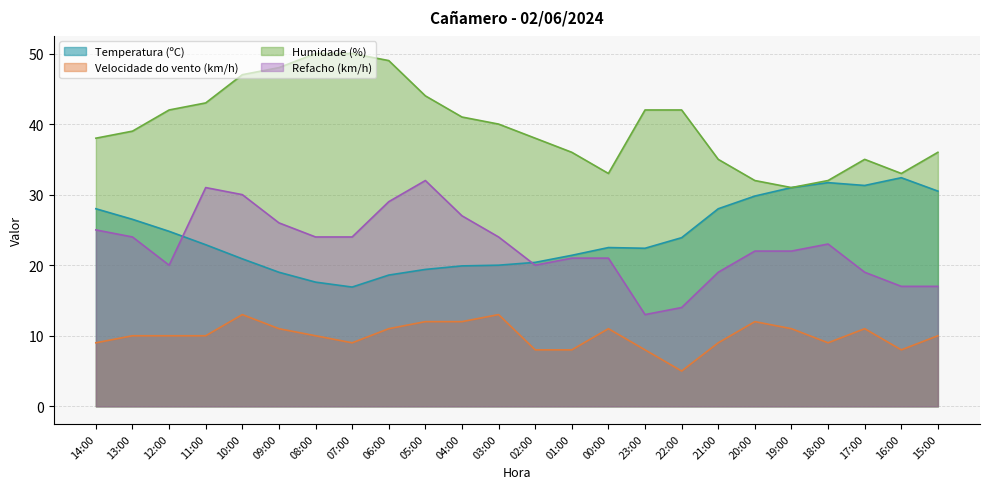

Reading left to right, list all the values displayed in this chart.

Temperatura (ºC): 28.0	26.5	24.8	22.9	20.9	19.0	17.6	16.9	18.6	19.4	19.9	20.0	20.4	21.4	22.5	22.4	23.9	28.0	29.8	31.0	31.7	31.3	32.4	30.5
Velocidade do vento (km/h): 9.0	10.0	10.0	10.0	13.0	11.0	10.0	9.0	11.0	12.0	12.0	13.0	8.0	8.0	11.0	8.0	5.0	9.0	12.0	11.0	9.0	11.0	8.0	10.0
Humidade (%): 38.0	39.0	42.0	43.0	47.0	48.0	50.0	50.0	49.0	44.0	41.0	40.0	38.0	36.0	33.0	42.0	42.0	35.0	32.0	31.0	32.0	35.0	33.0	36.0
Refacho (km/h): 25.0	24.0	20.0	31.0	30.0	26.0	24.0	24.0	29.0	32.0	27.0	24.0	20.0	21.0	21.0	13.0	14.0	19.0	22.0	22.0	23.0	19.0	17.0	17.0